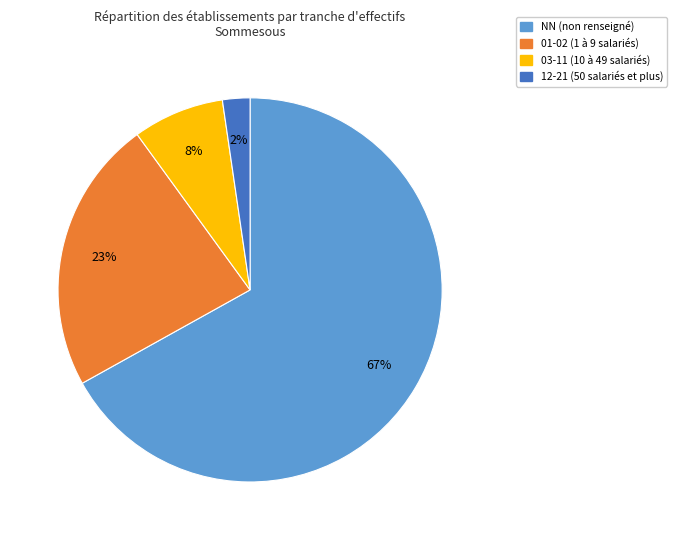

Rank the categories by value from highest to lowest.

NN (non renseigné), 01-02 (1 à 9 salariés), 03-11 (10 à 49 salariés), 12-21 (50 salariés et plus)